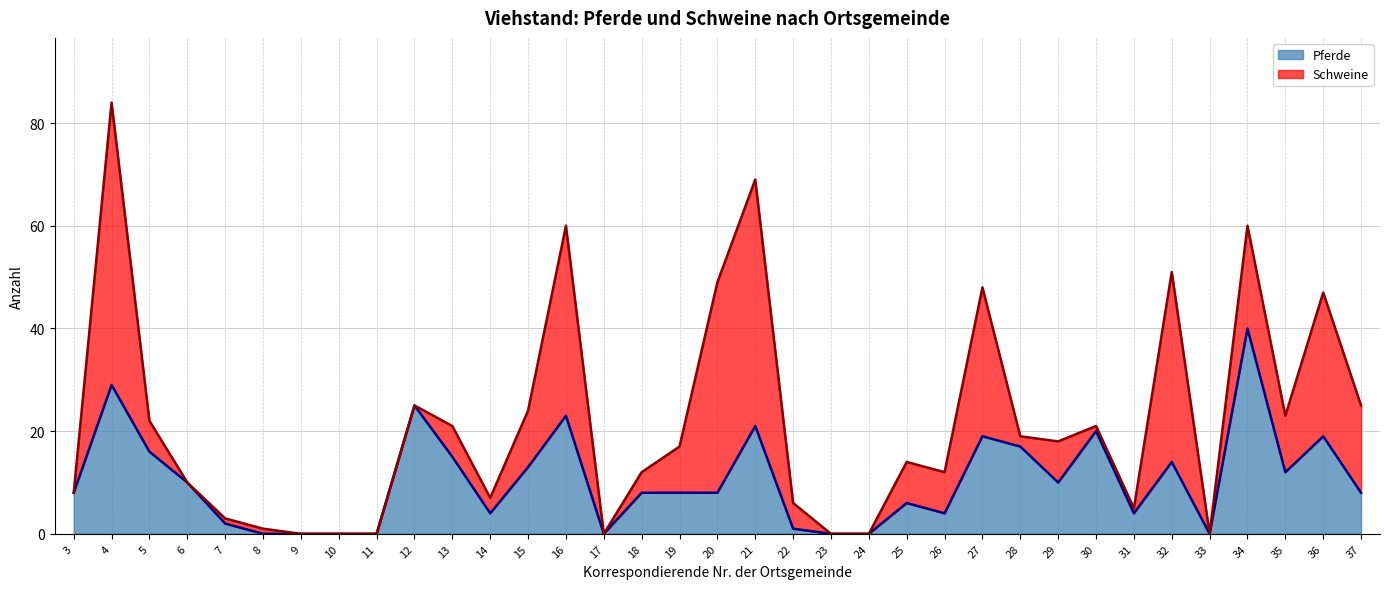

Reading right to left, what are all the values shown in this chart?

37=8	36=19	35=12	34=40	33=0	32=14	31=4	30=20	29=10	28=17	27=19	26=4	25=6	24=0	23=0	22=1	21=21	20=8	19=8	18=8	17=0	16=23	15=13	14=4	13=15	12=25	11=0	10=0	9=0	8=0	7=2	6=10	5=16	4=29	3=8